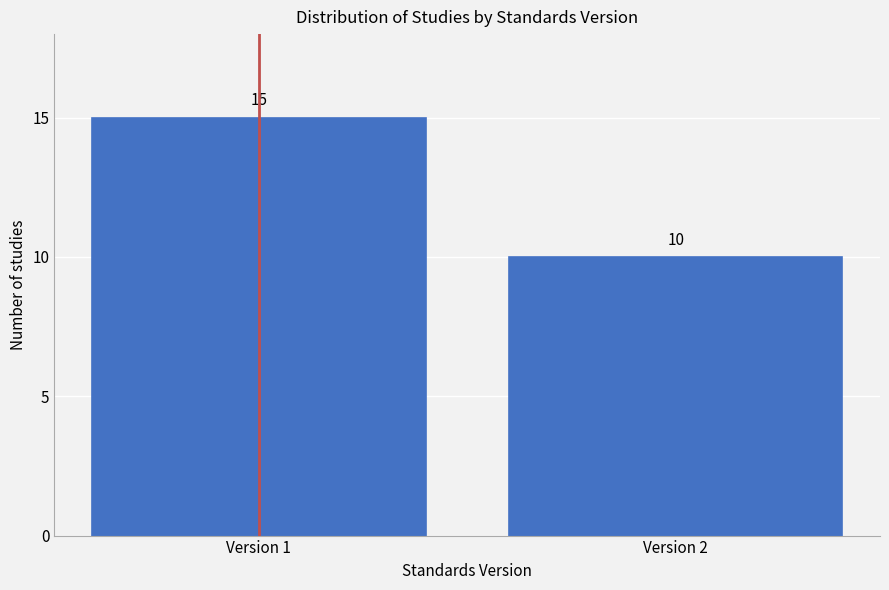

Reading left to right, extract all data points from this chart.

15	10